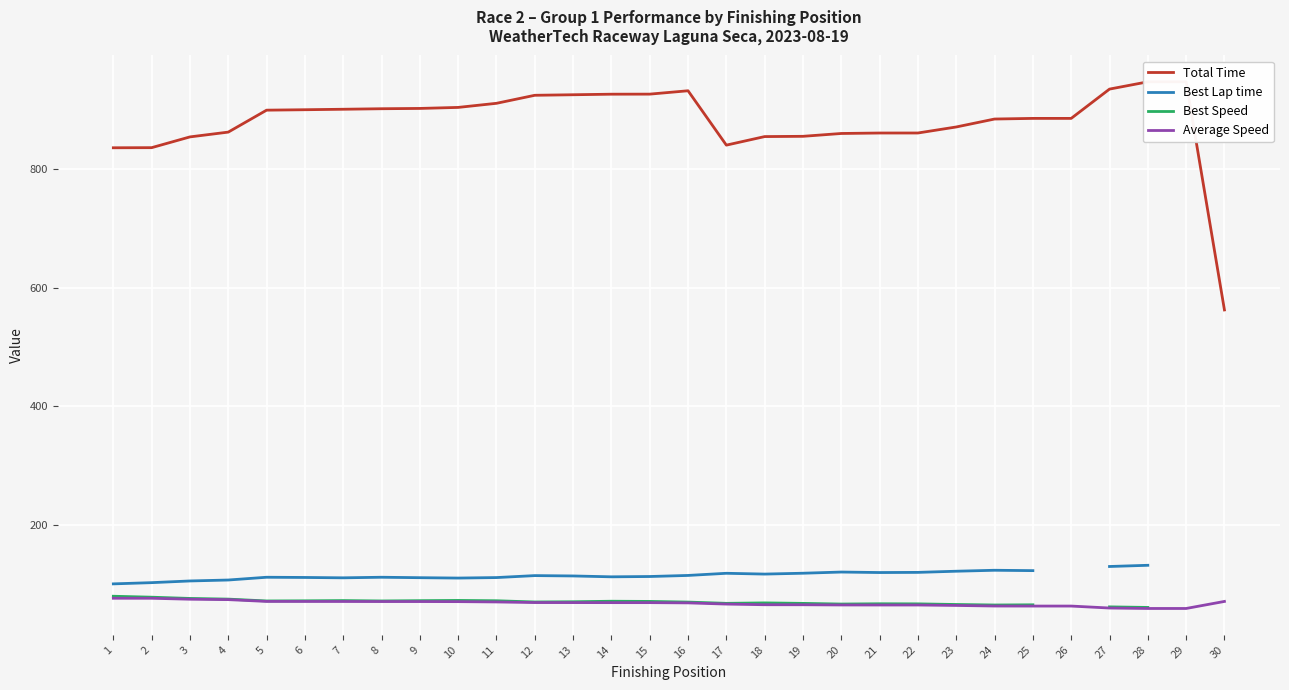

List the labels in order of Best Lap time value, smallest first.

1, 2, 3, 4, 10, 30, 7, 9, 11, 6, 5, 8, 14, 15, 13, 12, 16, 18, 17, 19, 21, 22, 20, 23, 25, 24, 26, 27, 28, 29